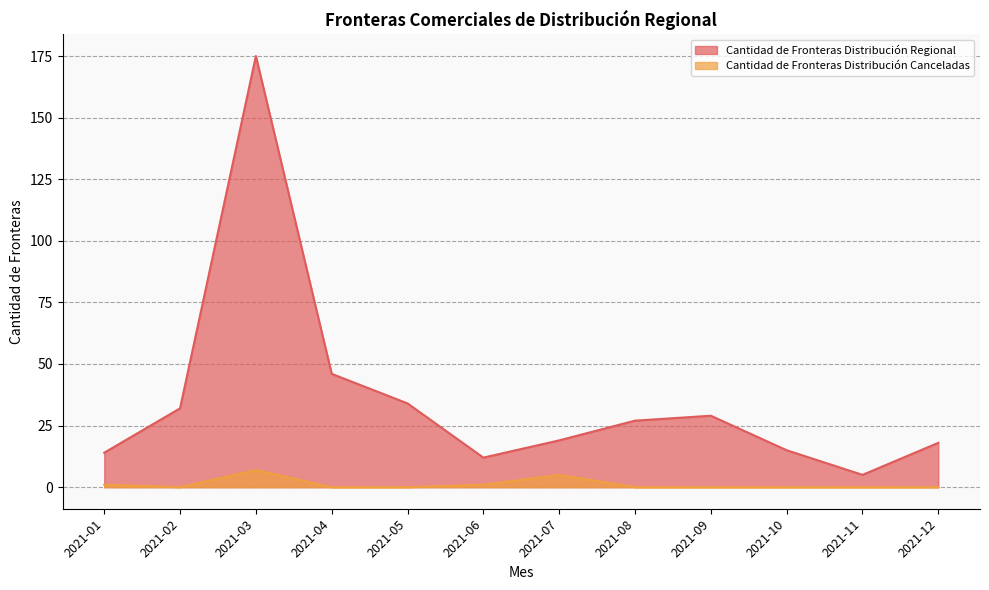

The value of Cantidad de Fronteras Distribución Regional at 2021-01 is 14. True or false?

True